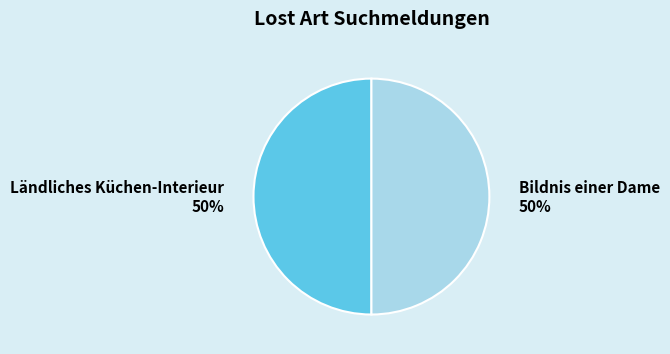

Combined, do Ländliches Küchen-Interieur and Bildnis einer Dame account for over 50%?

Yes